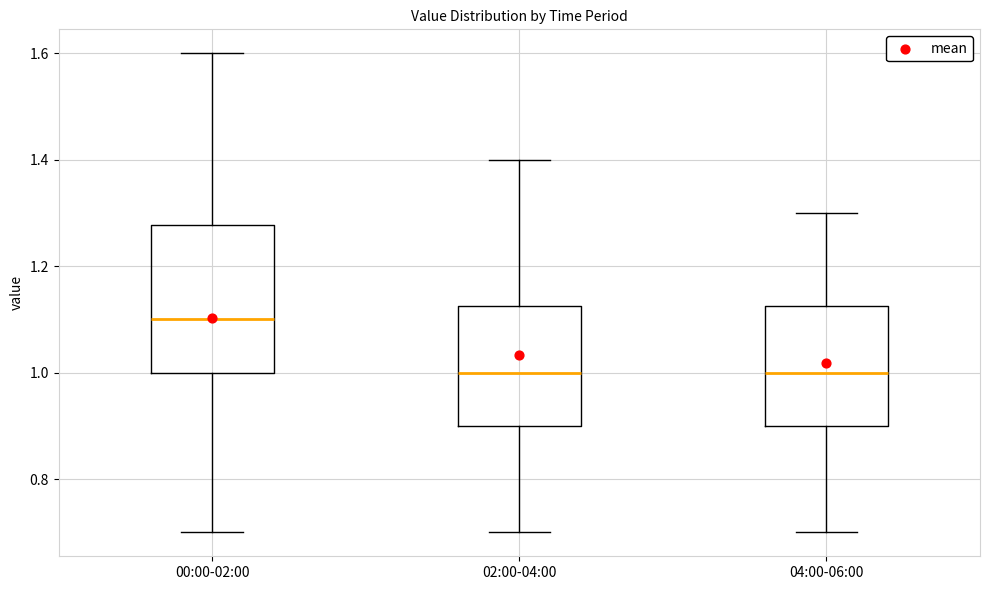

Where does the median line of the box for 00:00-02:00 sit on the y-axis? The values are not printed on the chart, so give them approximately, as read against the axis.

1.10